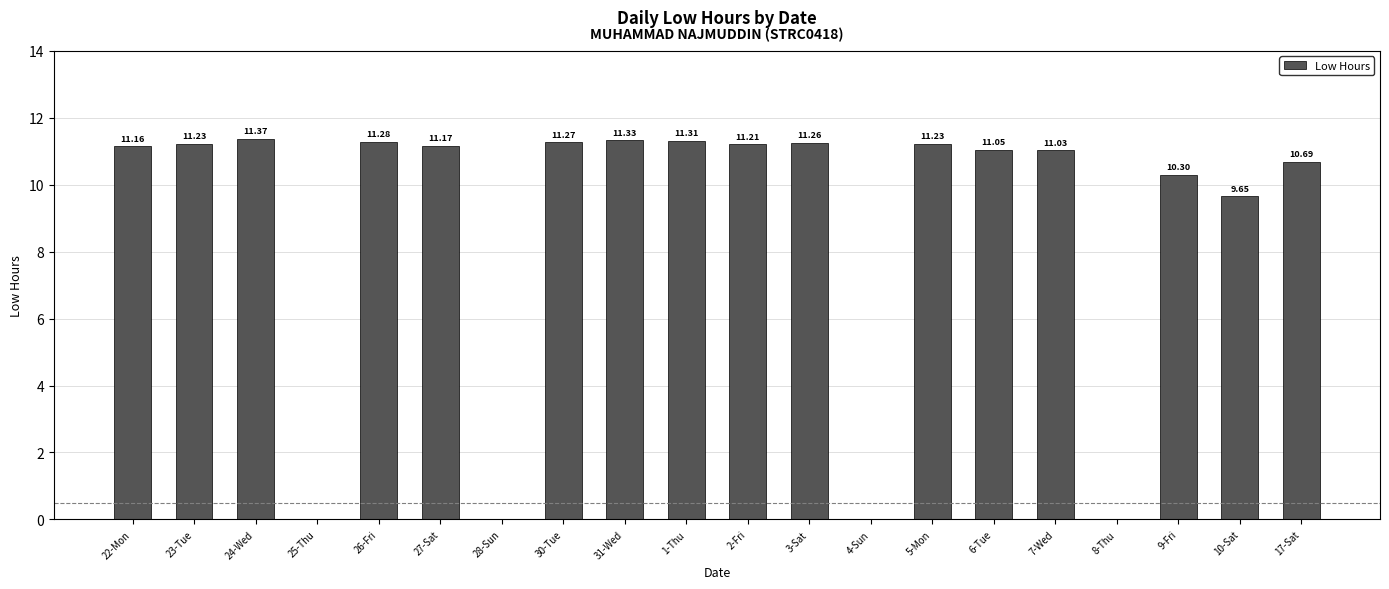

What is the change in value from 25-Thu to 9-Fri?

+10.3